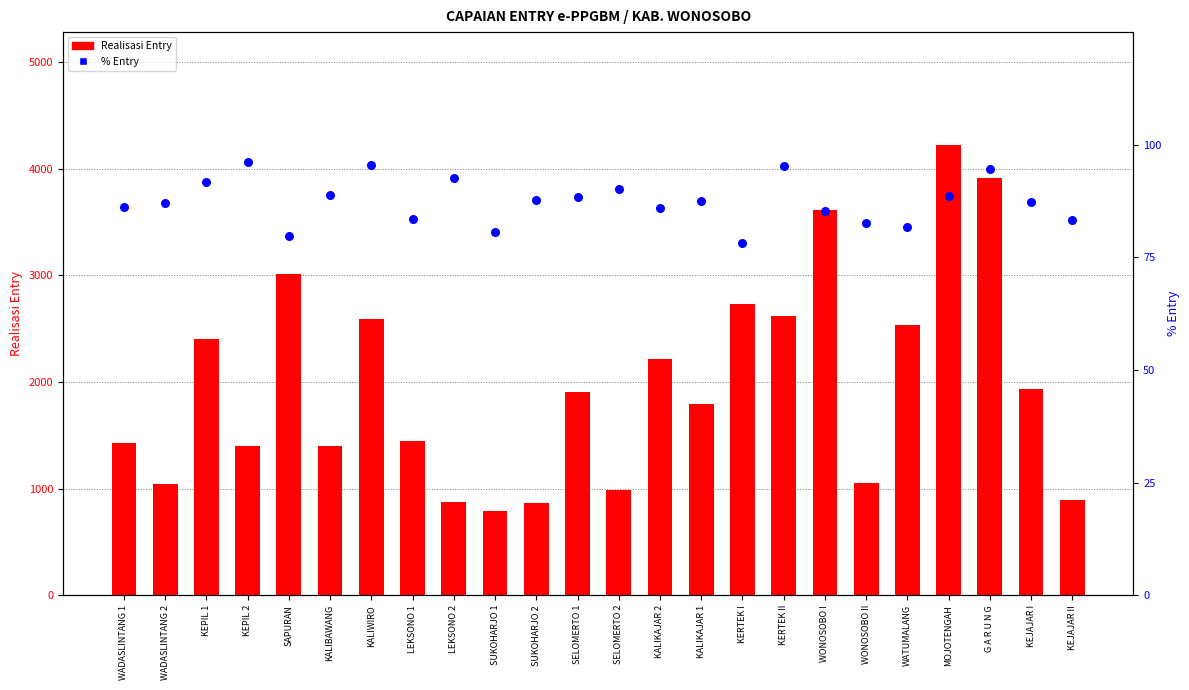

What are all the series names shown in the legend?

Realisasi Entry, % Entry